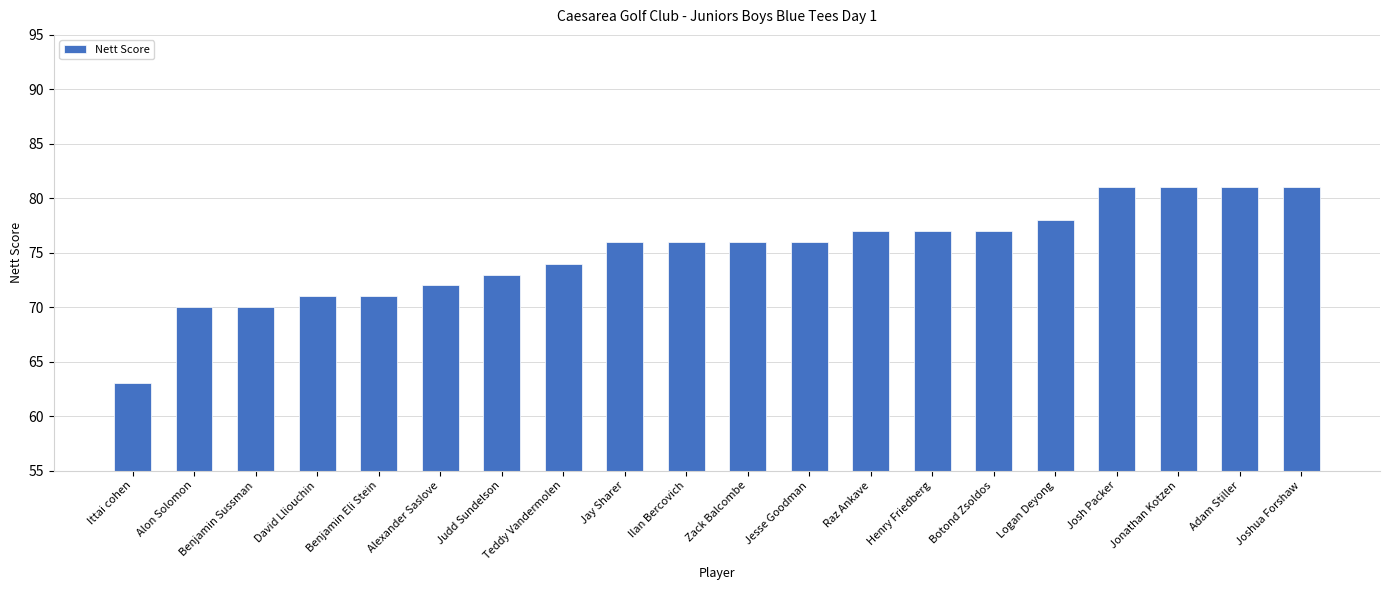

The value at Judd Sundelson is 30. True or false?

False